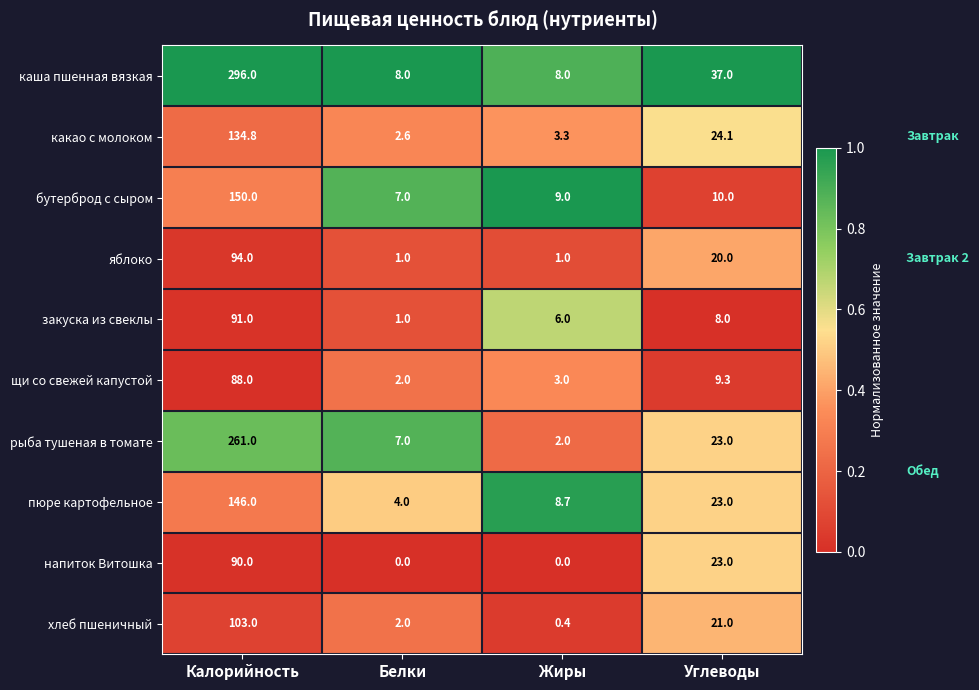

What is the spread (max minus min) of values at Углеводы?

29.0